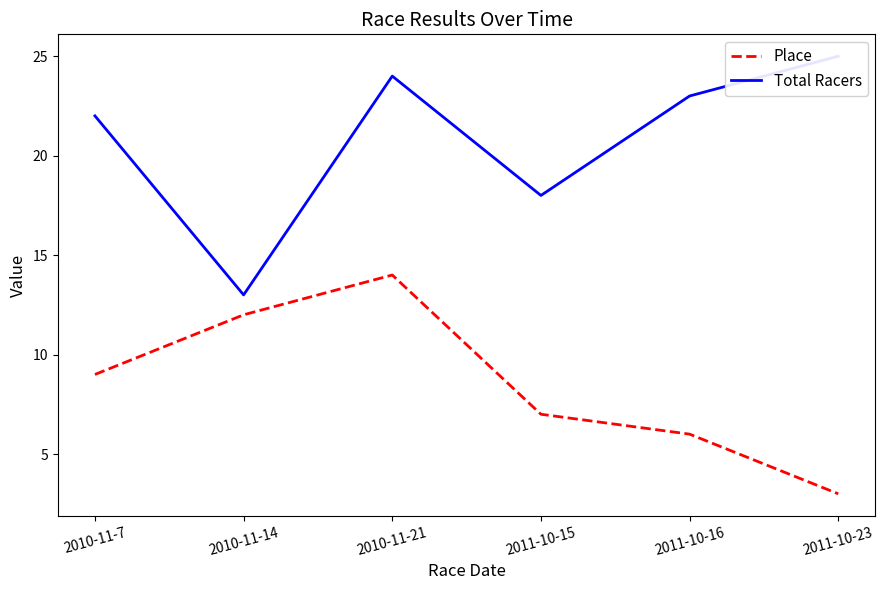

What are all the series names shown in the legend?

Place, Total Racers